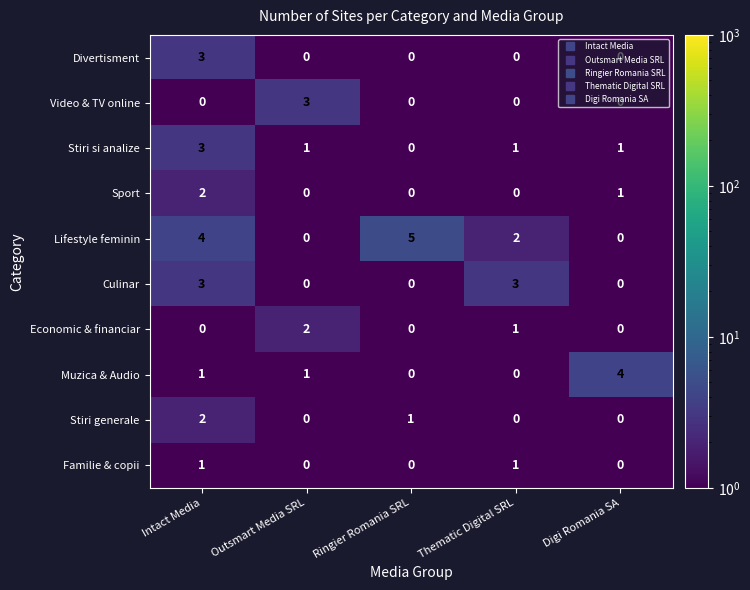

Which series has the widest spread of values?

Lifestyle feminin